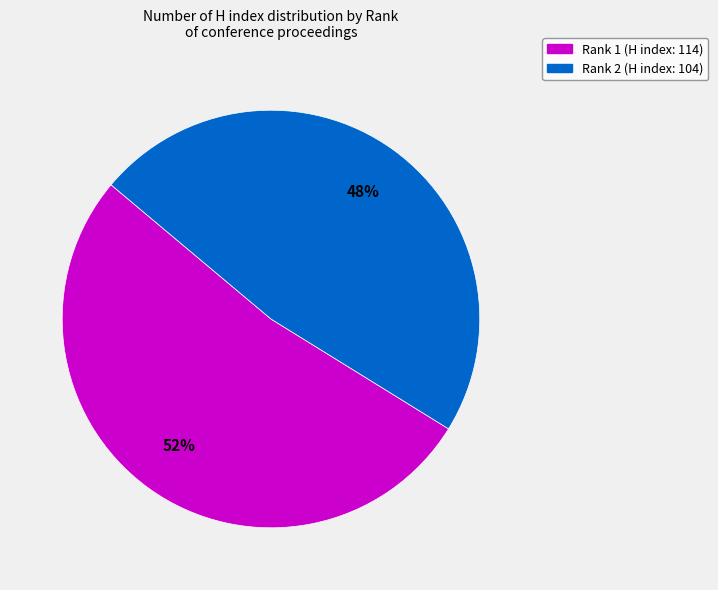

Is the sum of Rank 2 (H index: 104) and Rank 1 (H index: 114) greater than half?

Yes